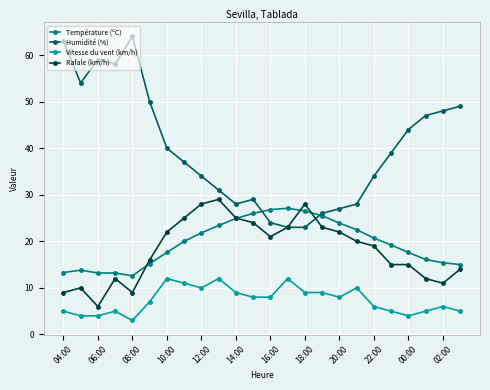

True or false: Humidité (%) has more than 0 interior local peaks.

True